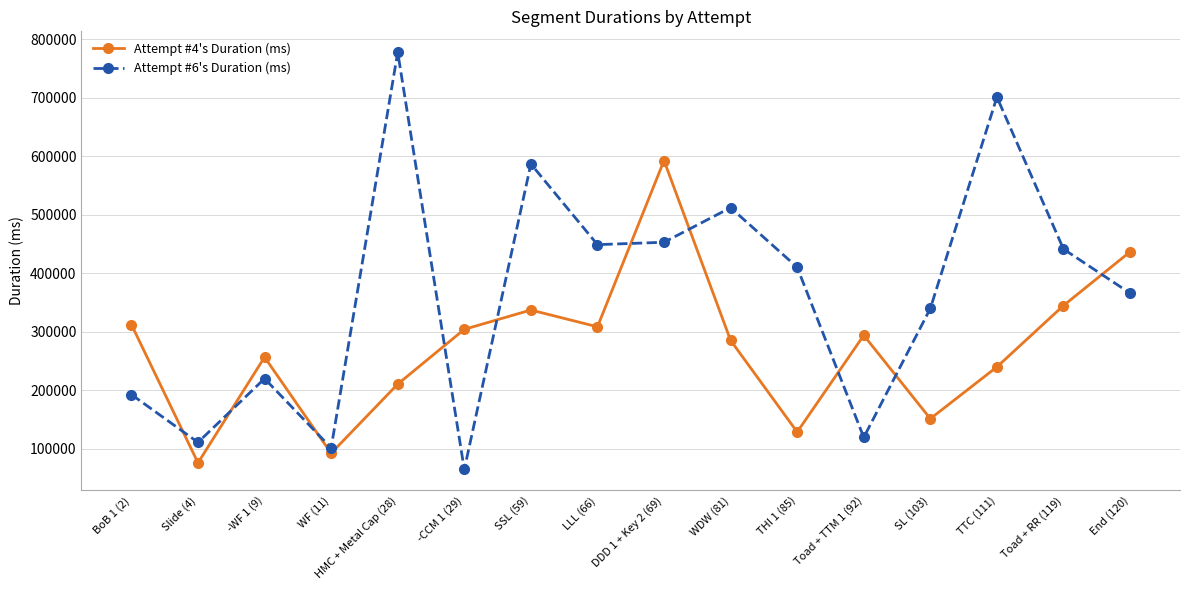

Where is the first local maximum for Attempt #6's Duration (ms)?

-WF 1 (9)